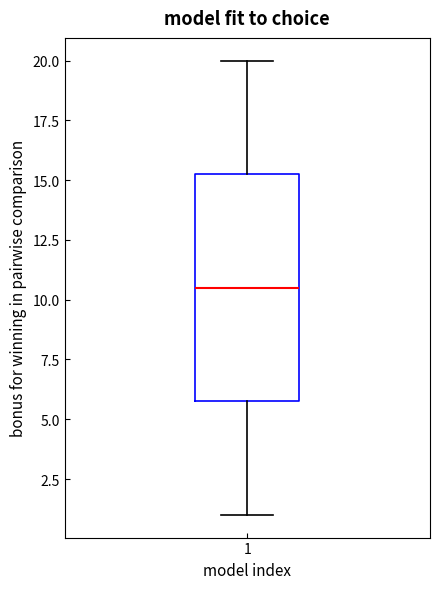

Transcribe this box plot: give where the median line is, the range the box spans, and where the two whiskers end, as read against the y-axis. The values are not printed on the chart, so give them approximately, as read against the axis.

median 10.5, box 6.0 to 15.5, whiskers 1.0 to 20.0